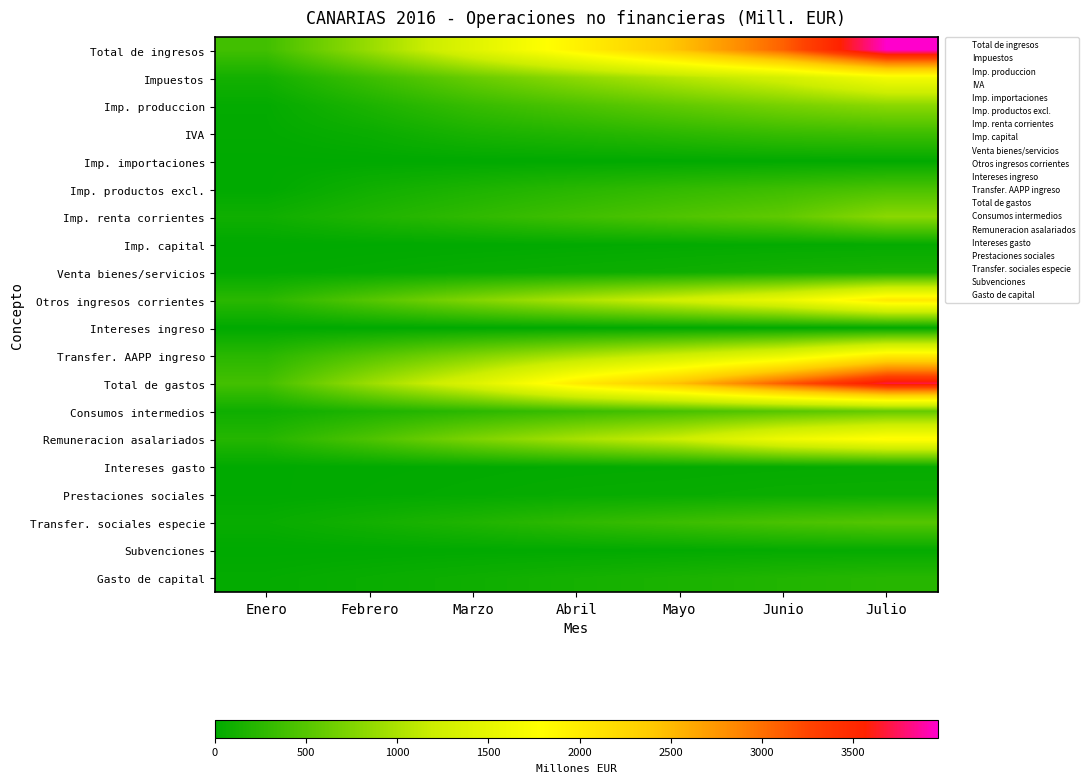

At which category is the sum across all series the highest?

Julio